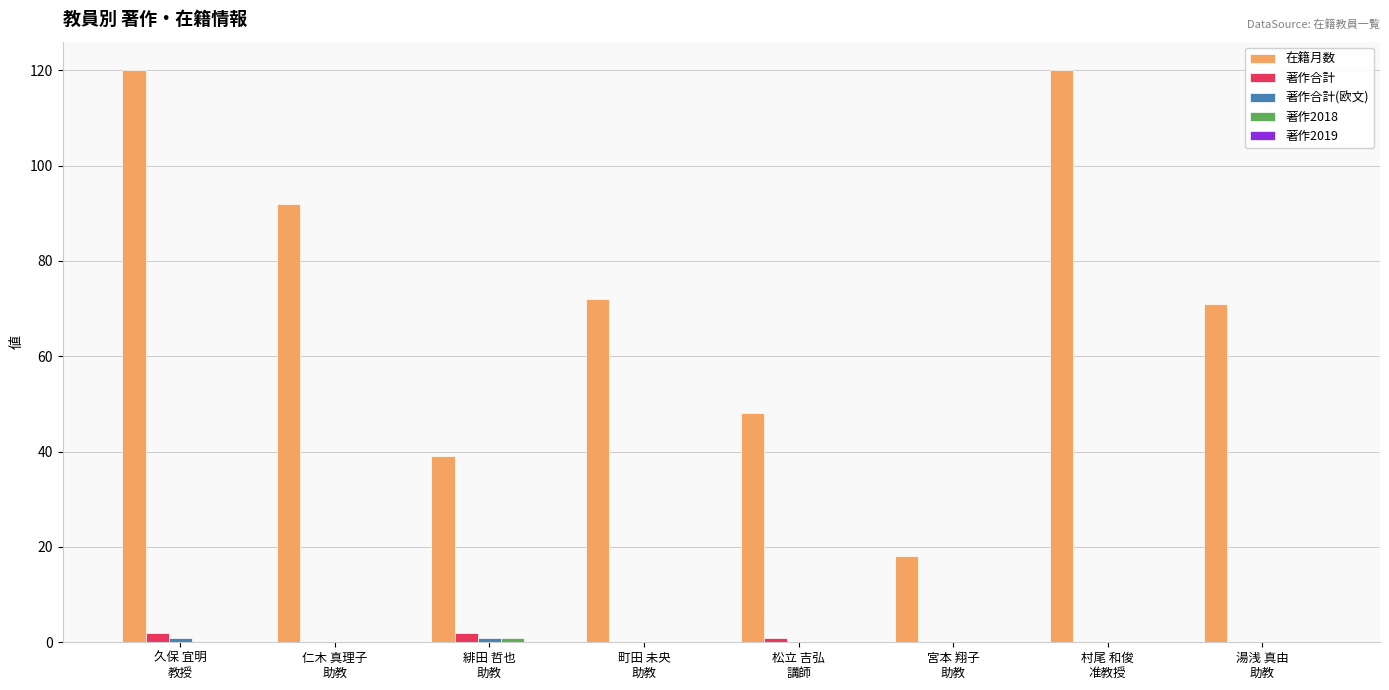

What is the sum of all 著作合計 values?

5